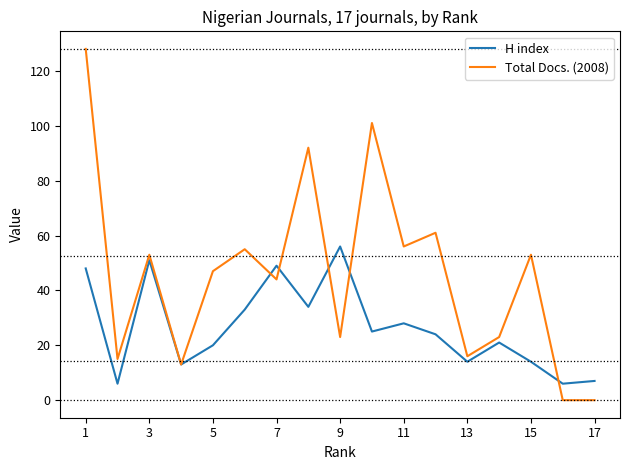

What is the greatest value displayed?

128